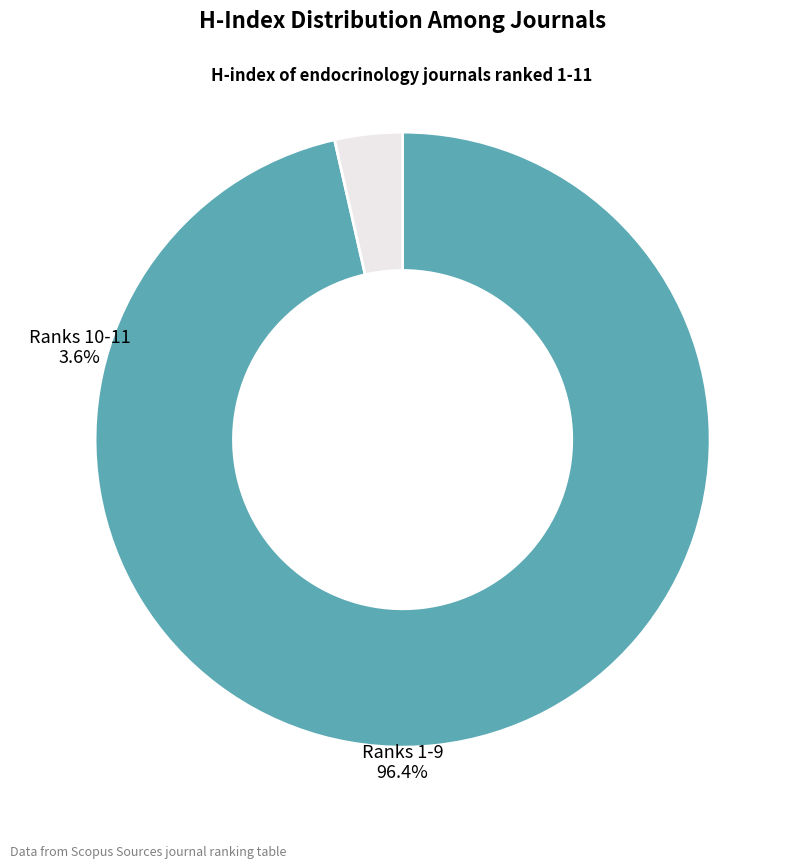

Is there any slice that represents more than half of the pie?

Yes